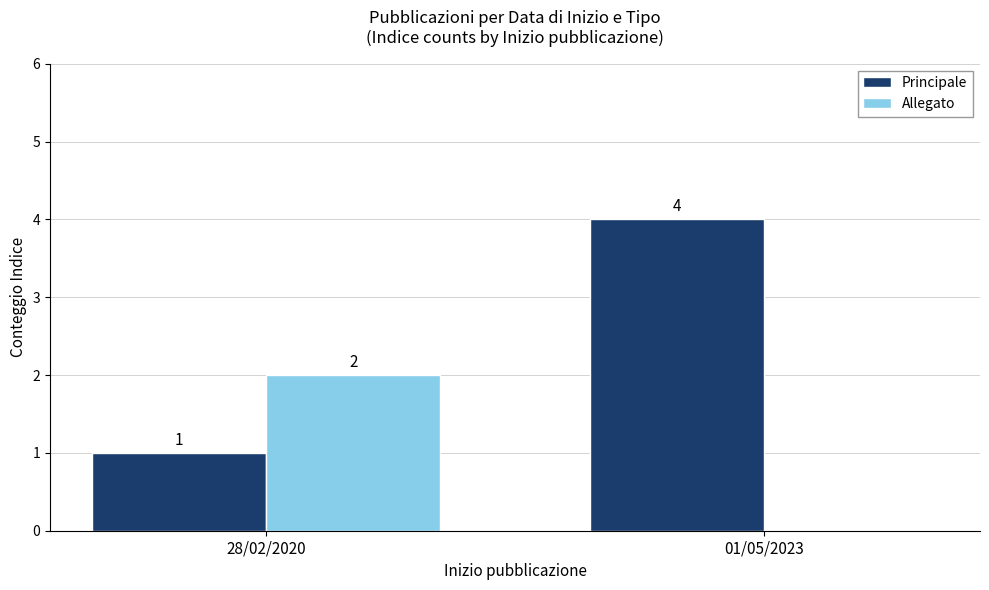

Reading left to right, list all the values displayed in this chart.

Principale: 28/02/2020=1	01/05/2023=4
Allegato: 28/02/2020=2	01/05/2023=0